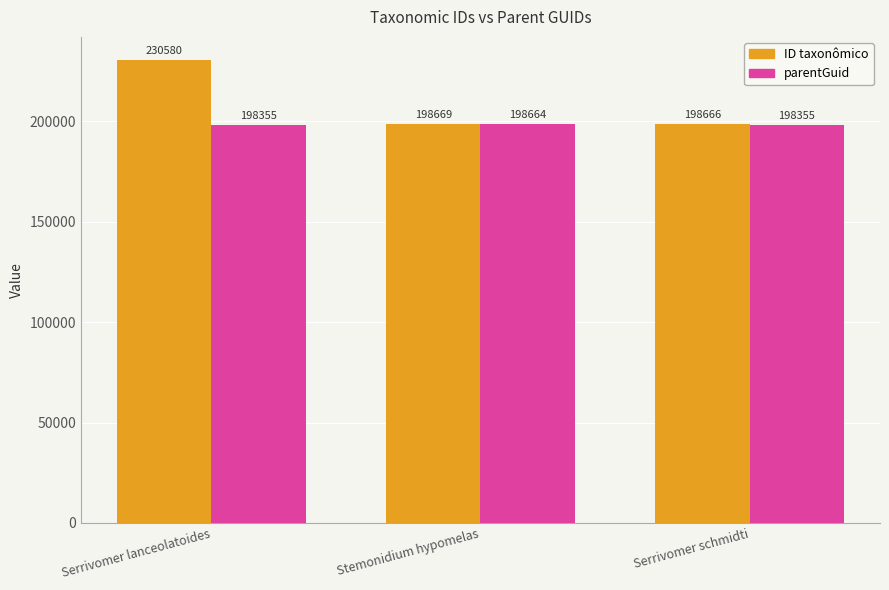

What is the difference between the ID taxonômico values at Serrivomer lanceolatoides and Stemonidium hypomelas?

31911